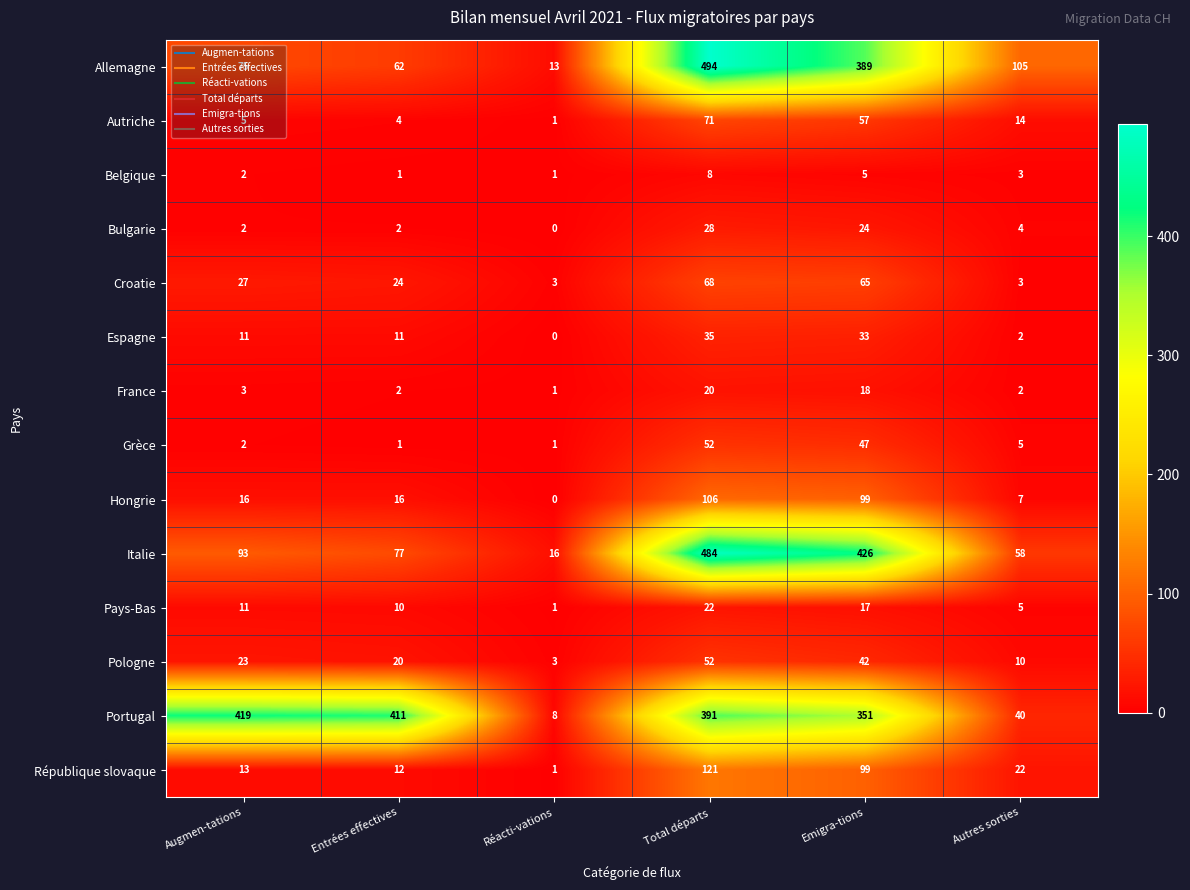

Read the Bulgarie value at Emigra-tions, to the nearest 5.

25